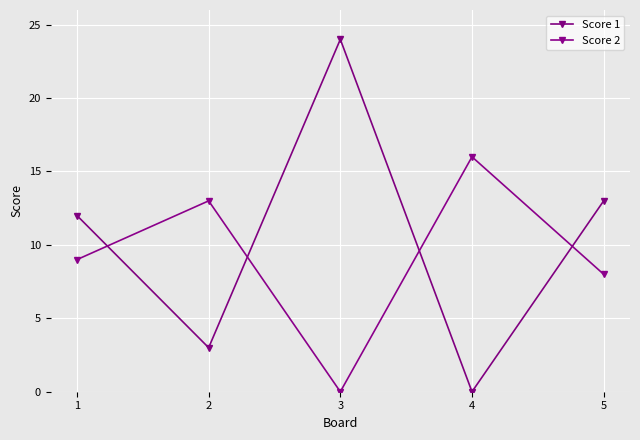

How many lines are shown in the chart?

2